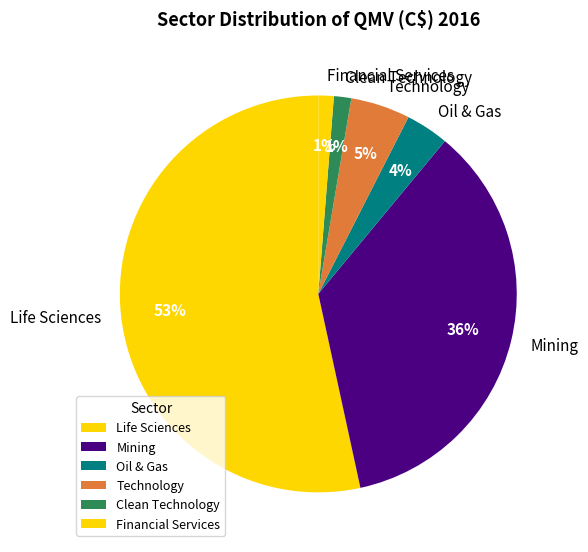

How many segments does this pie chart have?

6